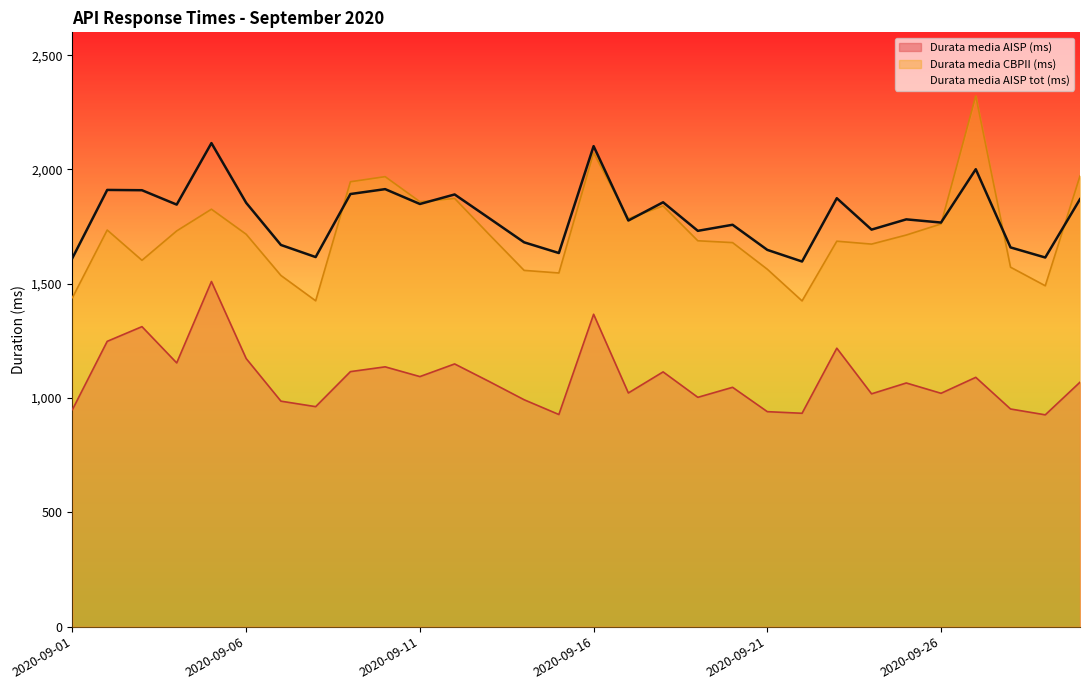

Reading left to right, transcribe all the data shown in this chart.

Durata media AISP (ms): 2020-09-01=949.9	2020-09-02=1248.3	2020-09-03=1312.6	2020-09-04=1153.9	2020-09-05=1510.1	2020-09-06=1173.0	2020-09-07=986.6	2020-09-08=962.6	2020-09-09=1115.8	2020-09-10=1136.8	2020-09-11=1094.1	2020-09-12=1149.5	2020-09-13=1072.2	2020-09-14=992.8	2020-09-15=928.2	2020-09-16=1366.8	2020-09-17=1022.5	2020-09-18=1114.7	2020-09-19=1003.4	2020-09-20=1047.2	2020-09-21=940.7	2020-09-22=933.6	2020-09-23=1218.3	2020-09-24=1018.7	2020-09-25=1066.2	2020-09-26=1021.0	2020-09-27=1090.8	2020-09-28=952.4	2020-09-29=926.8	2020-09-30=1069.6
Durata media CBPII (ms): 2020-09-01=1439.8	2020-09-02=1735.2	2020-09-03=1602.8	2020-09-04=1731.4	2020-09-05=1826.3	2020-09-06=1716.7	2020-09-07=1536.4	2020-09-08=1425.7	2020-09-09=1946.4	2020-09-10=1968.7	2020-09-11=1859.1	2020-09-12=1873.4	2020-09-13=1714.7	2020-09-14=1558.7	2020-09-15=1547.3	2020-09-16=2073.0	2020-09-17=1785.3	2020-09-18=1840.5	2020-09-19=1688.3	2020-09-20=1680.2	2020-09-21=1563.6	2020-09-22=1425.2	2020-09-23=1686.4	2020-09-24=1673.7	2020-09-25=1713.3	2020-09-26=1761.7	2020-09-27=2321.9	2020-09-28=1572.7	2020-09-29=1491.4	2020-09-30=1971.6
Durata media AISP tot (ms): 2020-09-01=1613.2	2020-09-02=1910.6	2020-09-03=1909.3	2020-09-04=1846.4	2020-09-05=2115.5	2020-09-06=1854.2	2020-09-07=1669.9	2020-09-08=1617.0	2020-09-09=1892.7	2020-09-10=1914.1	2020-09-11=1849.1	2020-09-12=1890.8	2020-09-13=1786.3	2020-09-14=1681.4	2020-09-15=1634.6	2020-09-16=2102.2	2020-09-17=1776.8	2020-09-18=1856.6	2020-09-19=1731.7	2020-09-20=1758.2	2020-09-21=1648.4	2020-09-22=1597.5	2020-09-23=1874.4	2020-09-24=1737.0	2020-09-25=1781.9	2020-09-26=1767.9	2020-09-27=2001.2	2020-09-28=1659.2	2020-09-29=1615.0	2020-09-30=1870.3